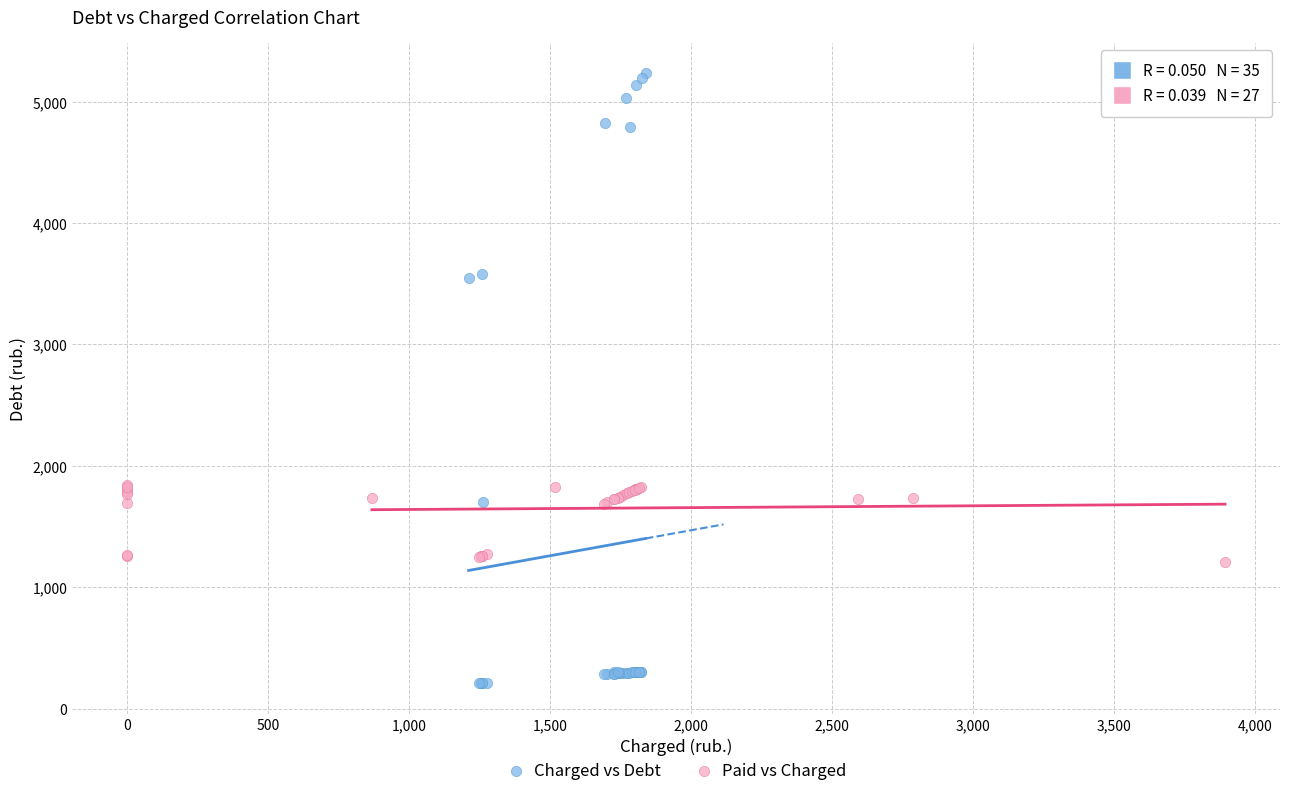

Which series reaches the minimum Y coordinate?

Charged vs Debt